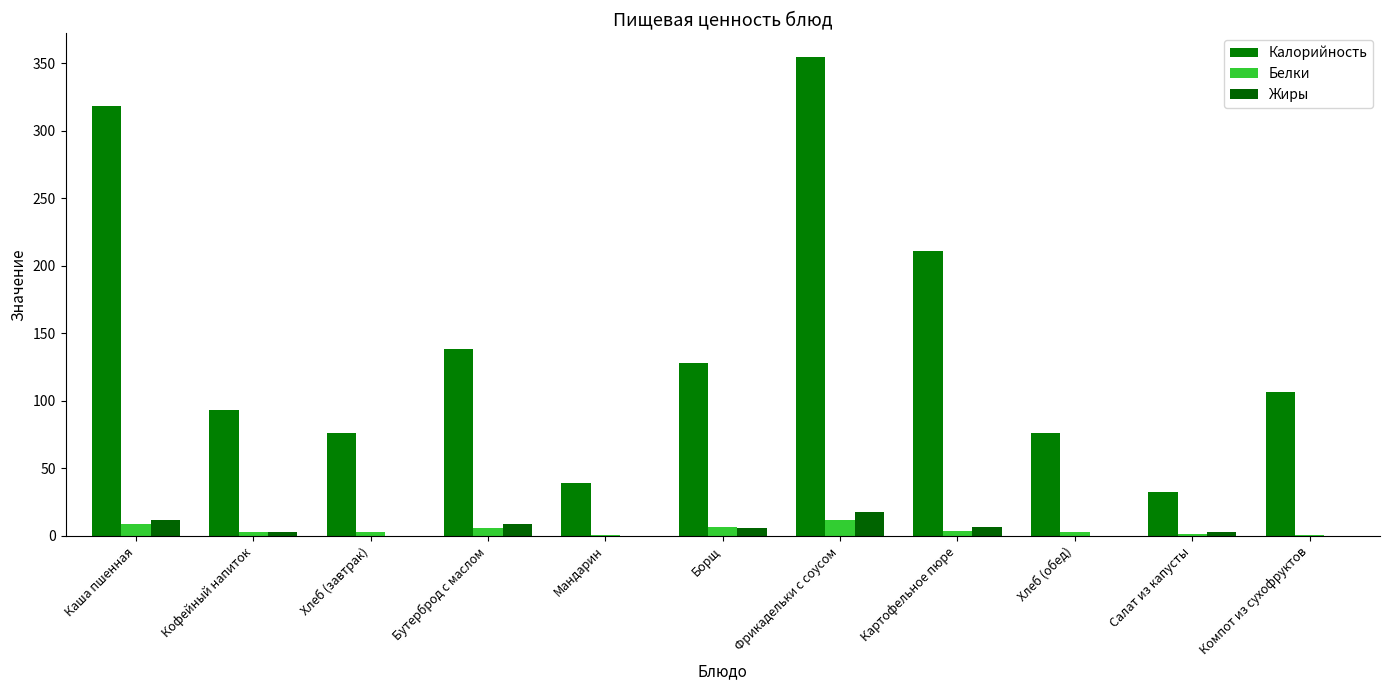

Where is Калорийность nearest to the value 193?

Картофельное пюре